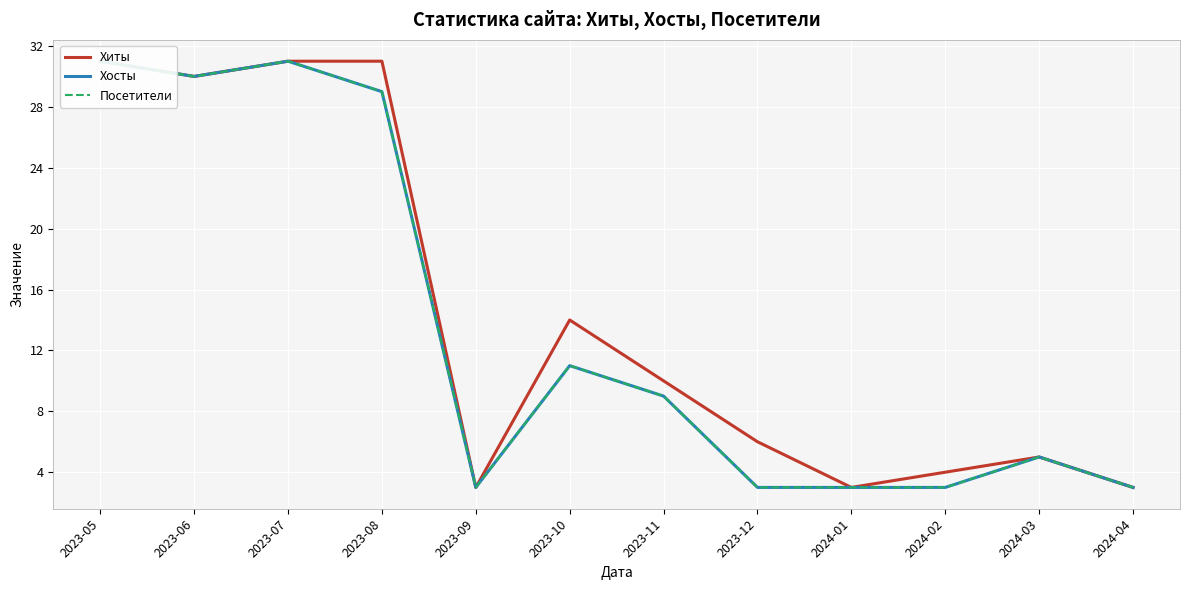

True or false: Посетители and Хосты intersect in this chart.

False